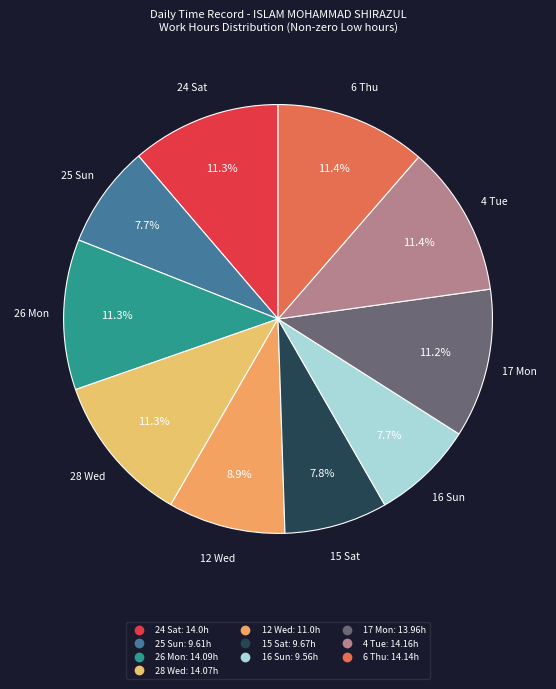

What percentage is the 4 Tue slice, to the nearest percent?

11%